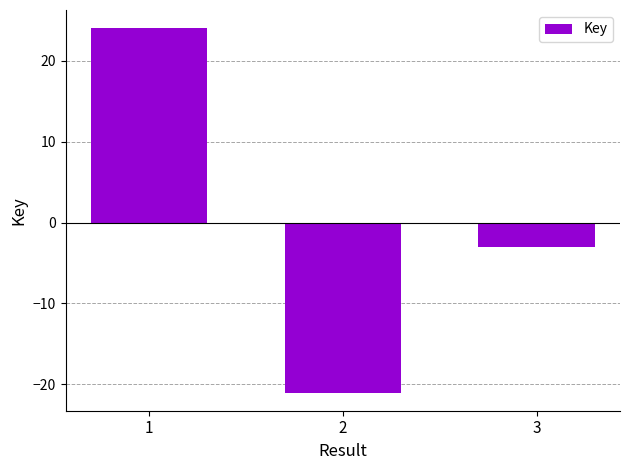

What is the sum of the values at 2 and 1?

3